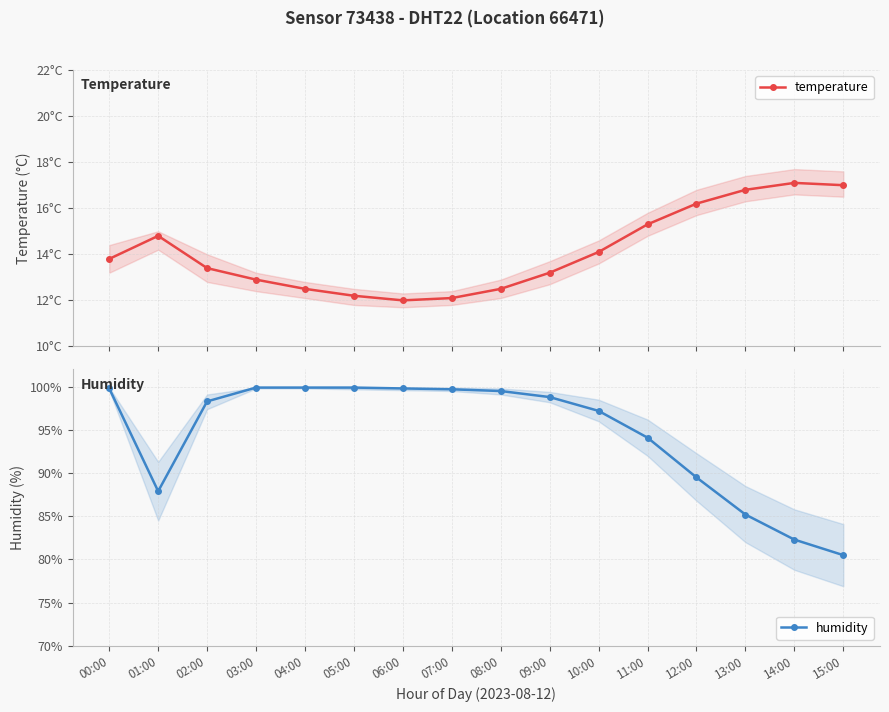

What is the highest value of the humidity series?

99.9